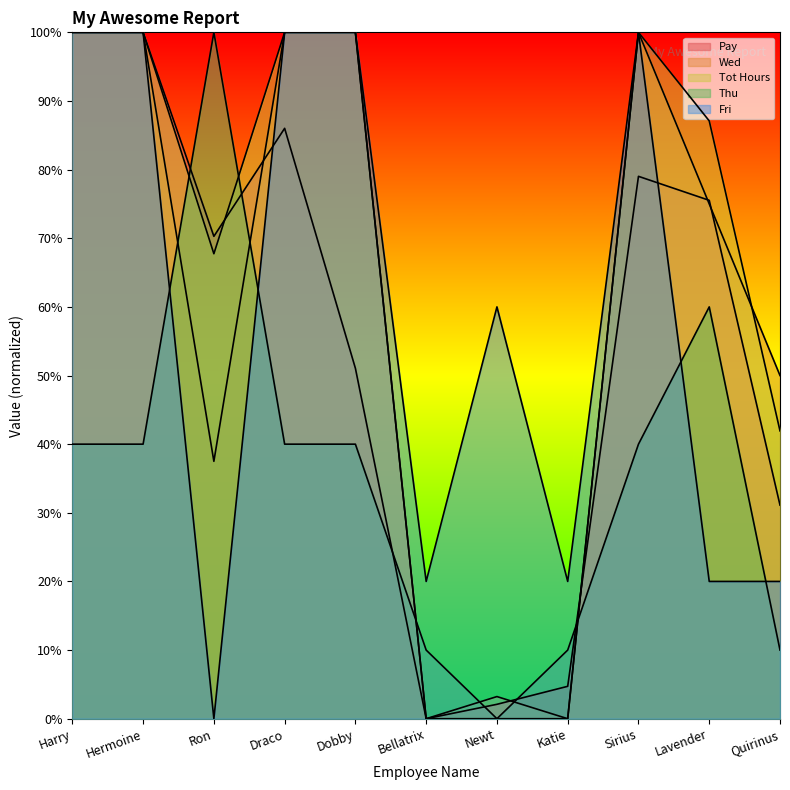

What is the label of the 9th point from the right?

Ron